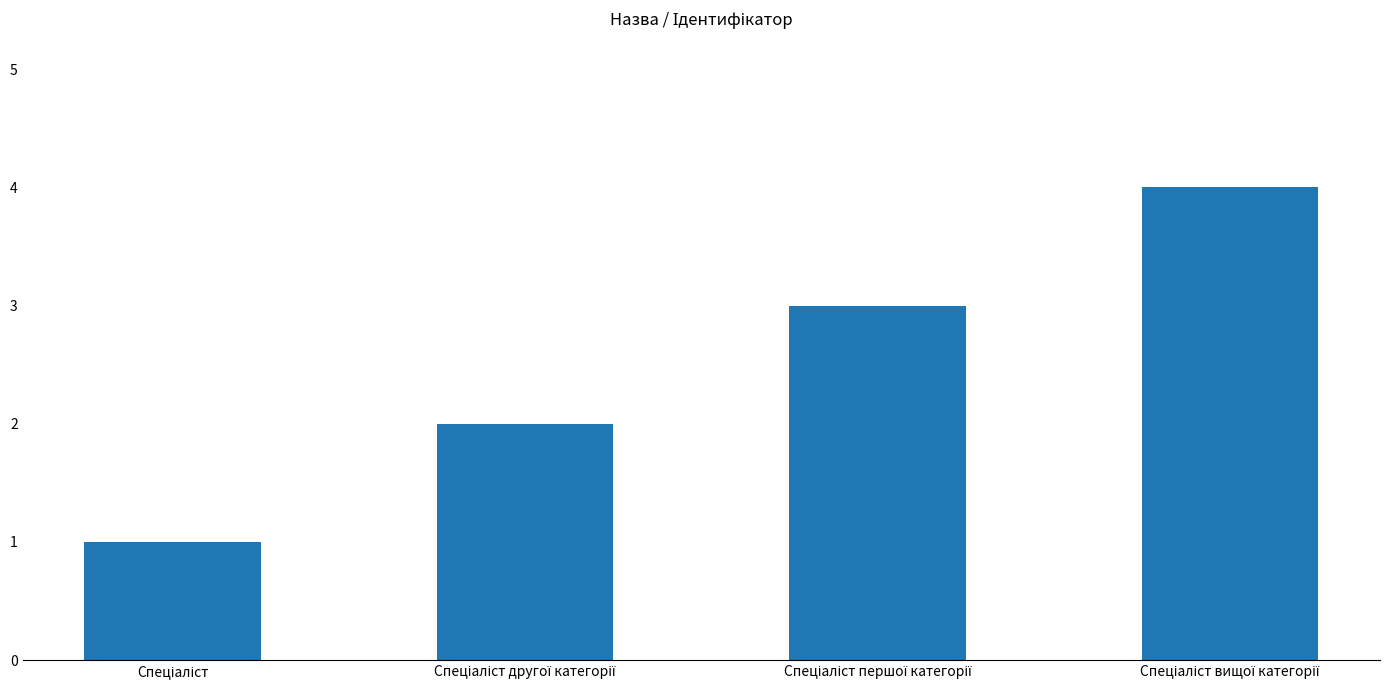

What is the difference between the maximum and minimum values?

3